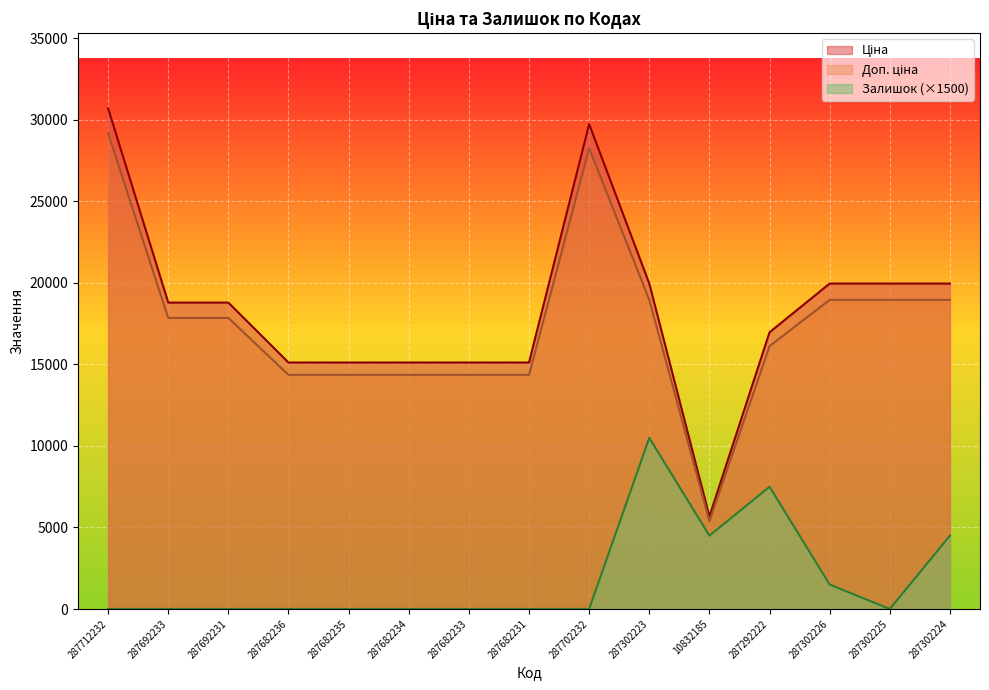

Count the number of categories in the chart.

15